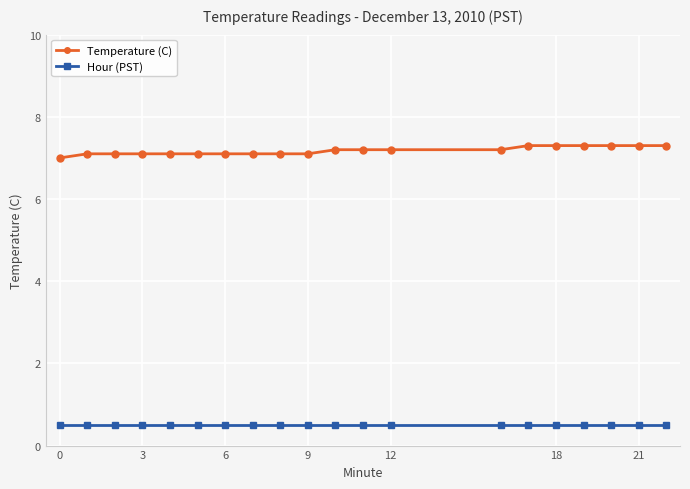

What is the value of the Hour (PST) point at the 9th from the left?

0.5